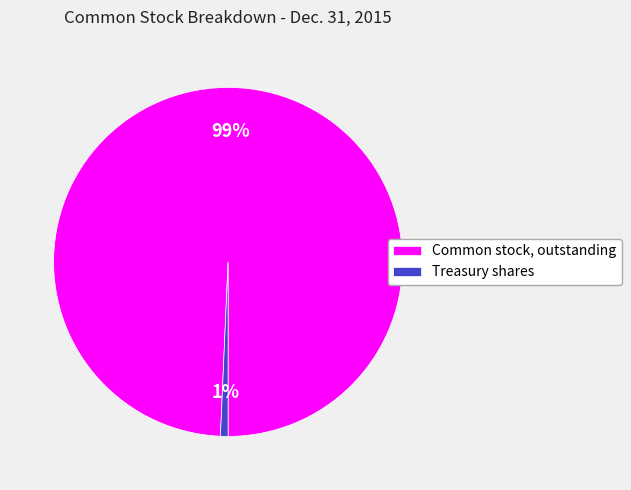

How many segments does this pie chart have?

2